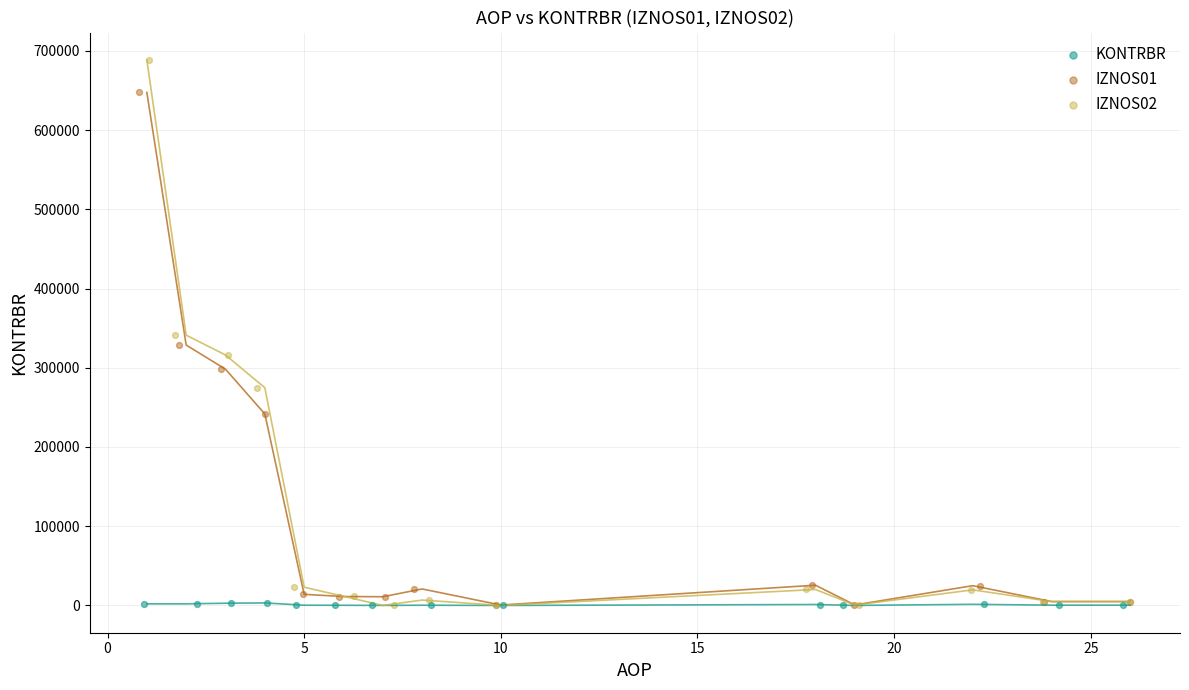

Which series has the widest spread of Y values?

IZNOS02